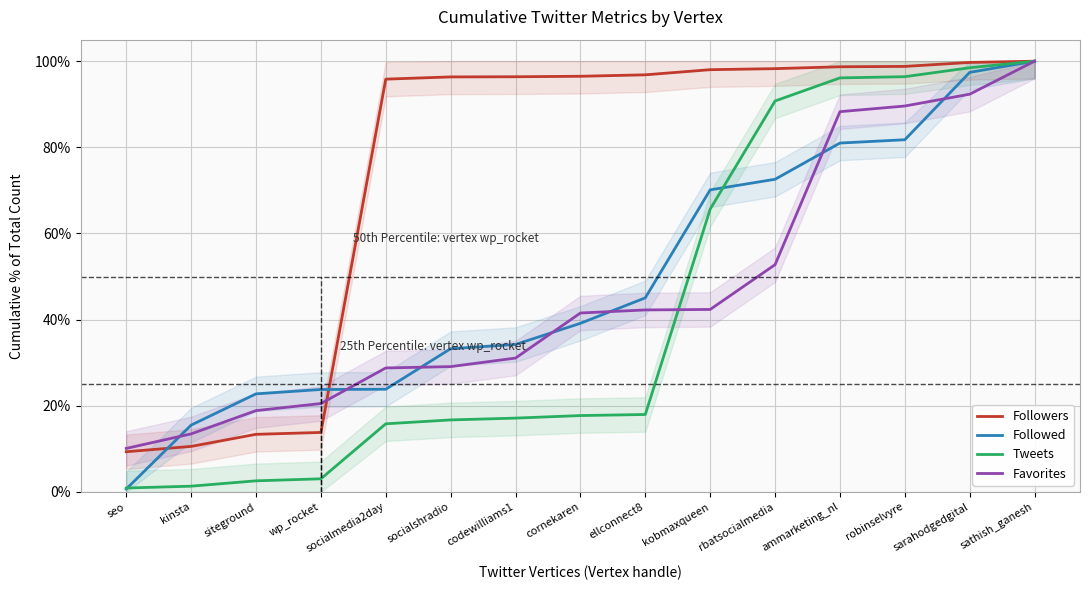

Rank the series by their maximum value, from highest to lowest.

Followers, Followed, Tweets, Favorites